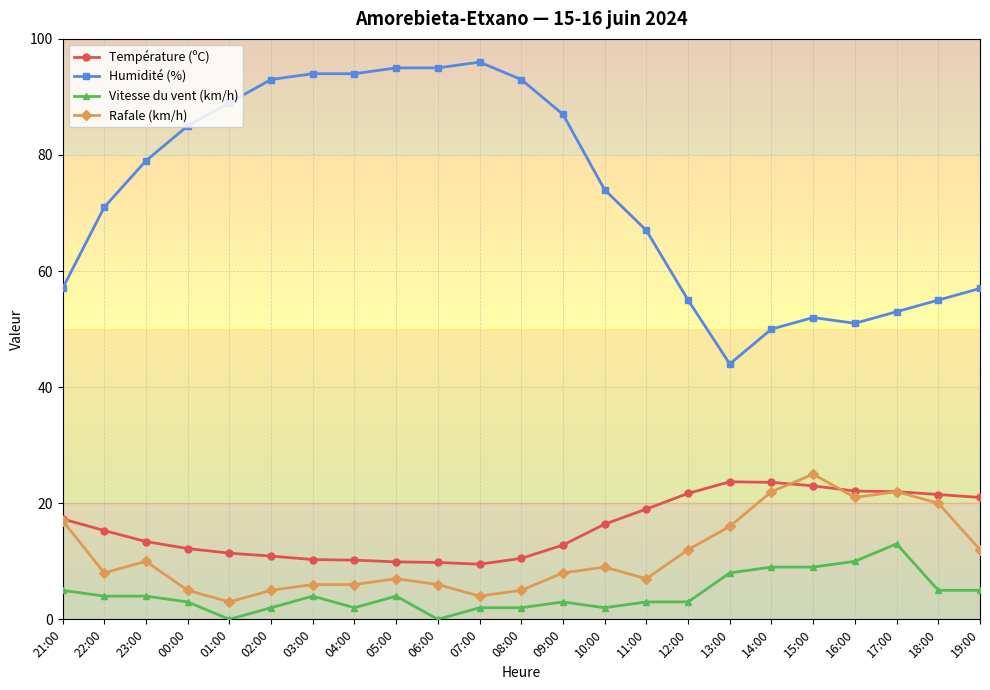

True or false: Rafale (km/h) has a value of 27.6 at 13:00.

False